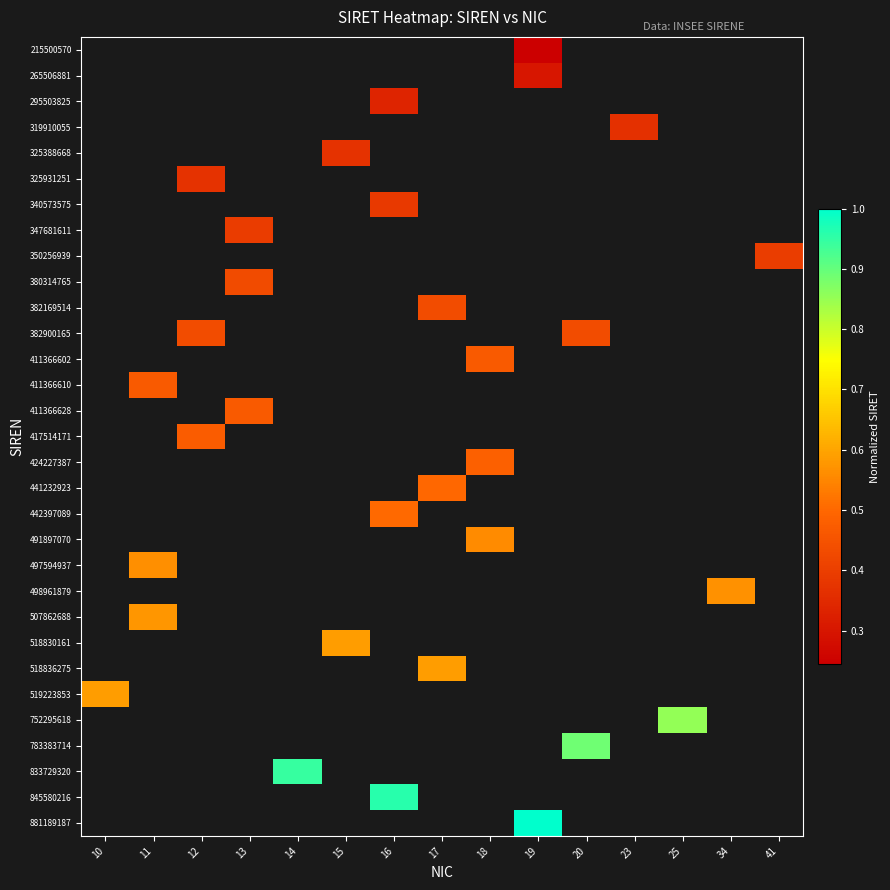

Is the value of 881189187 at 14 greater than the value of 350256939 at 17?

No